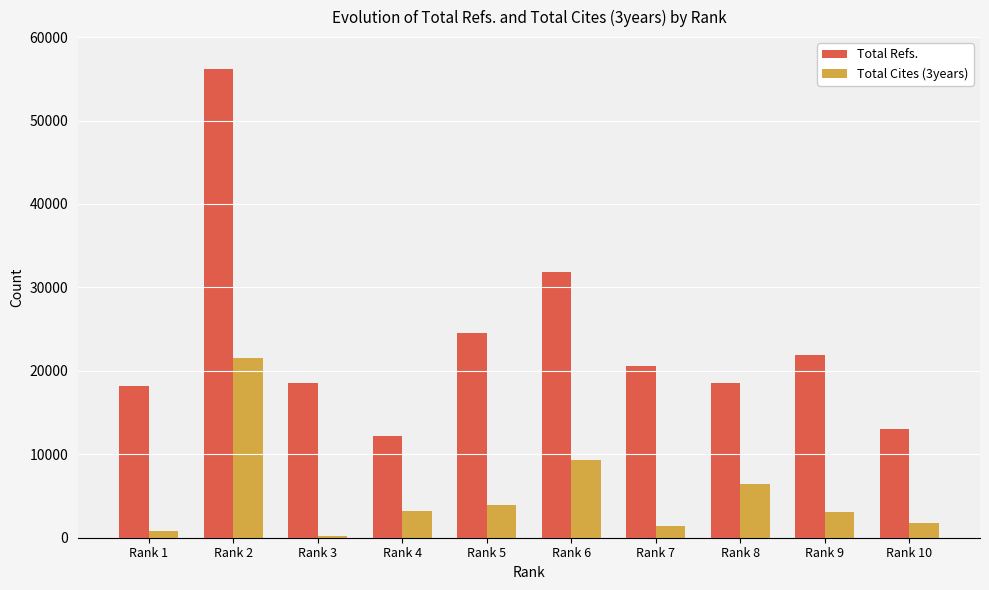

At which label is Total Refs. closest to 34181?

Rank 6